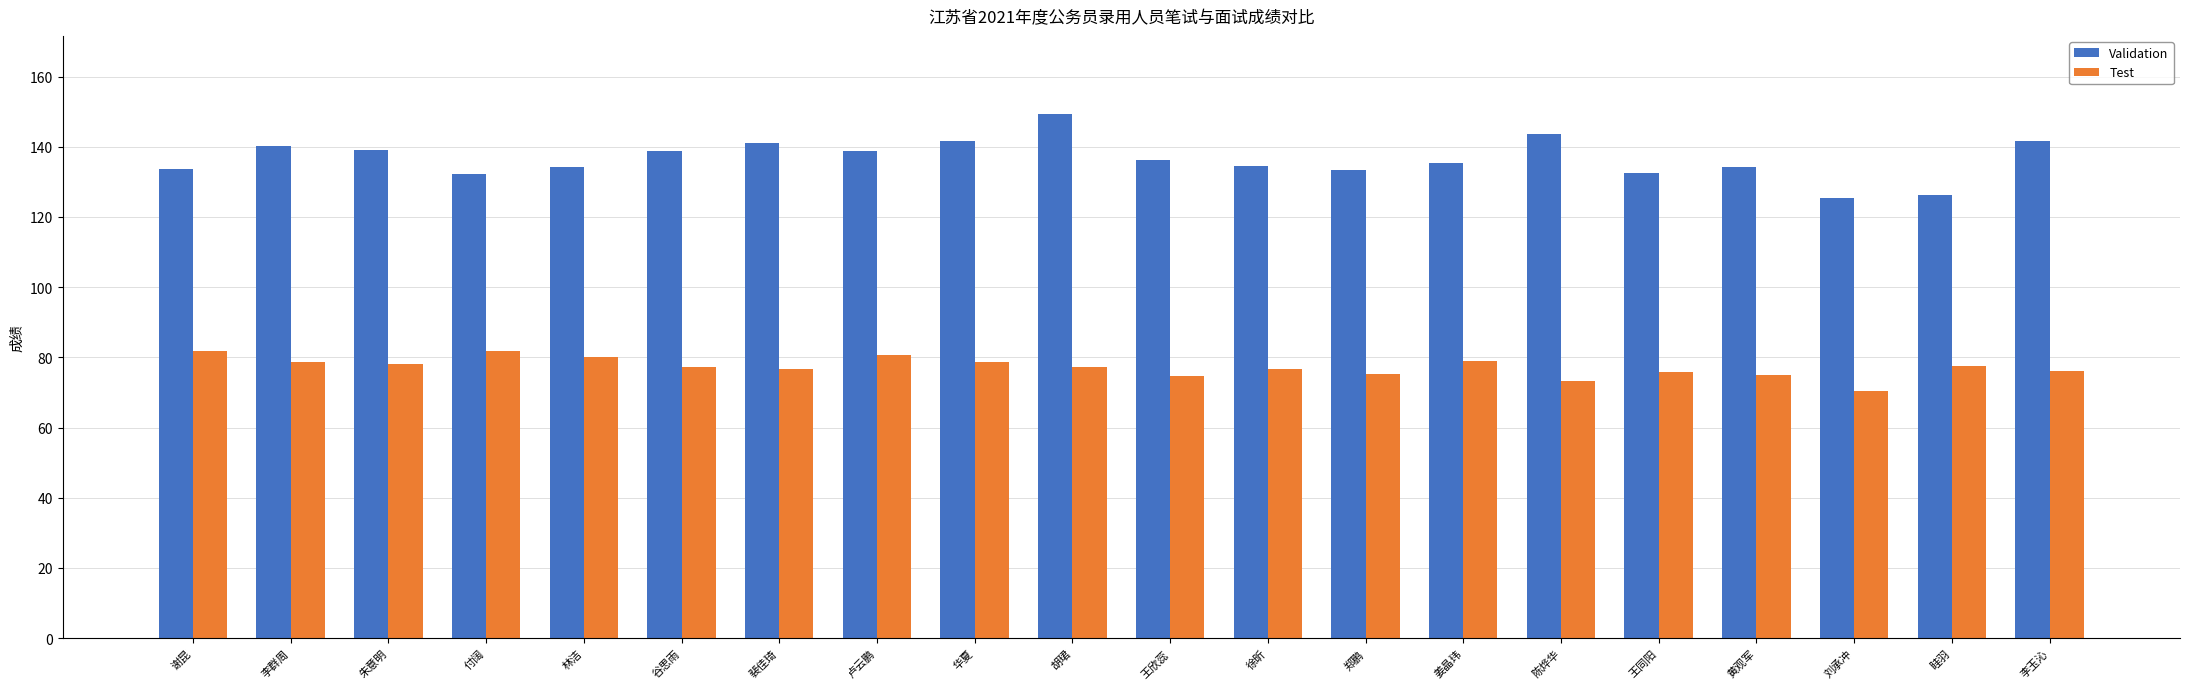

Which series has the largest range (max minus min)?

Validation